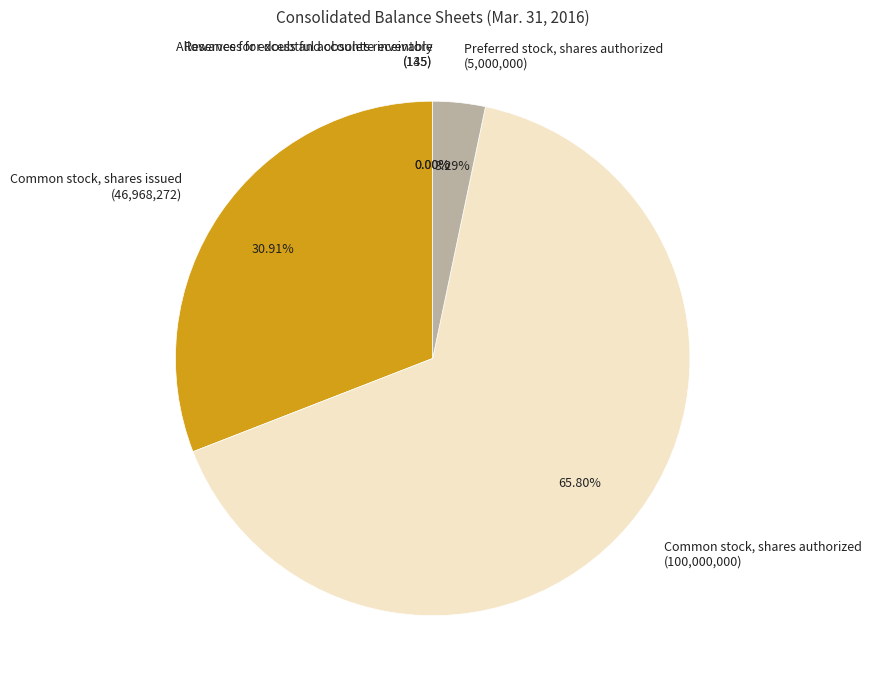

Approximately how many times larger is the value at Common stock, shares authorized (100,000,000) compared to Common stock, shares issued (46,968,272)?

2.1